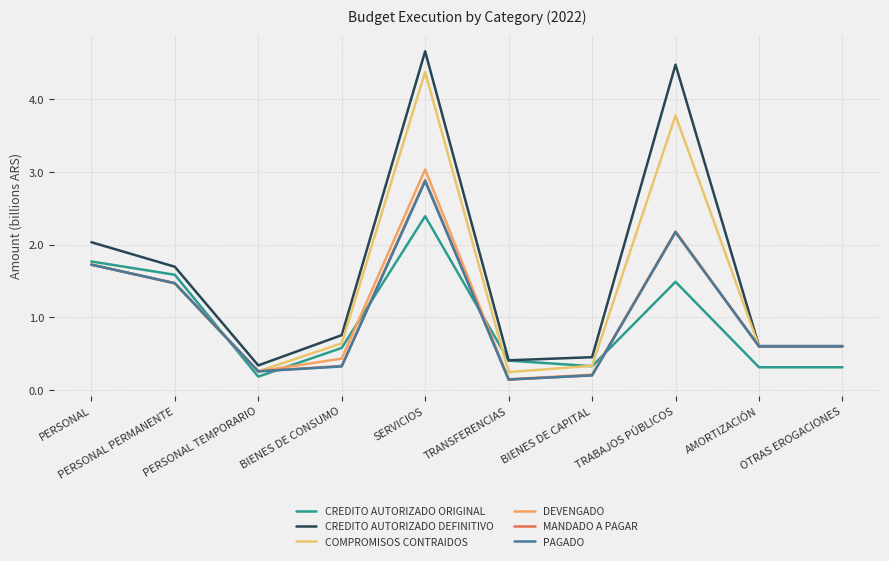

At TRABAJOS PÚBLICOS, list the series in order from smallest to largest.

CREDITO AUTORIZADO ORIGINAL, MANDADO A PAGAR, PAGADO, DEVENGADO, COMPROMISOS CONTRAIDOS, CREDITO AUTORIZADO DEFINITIVO